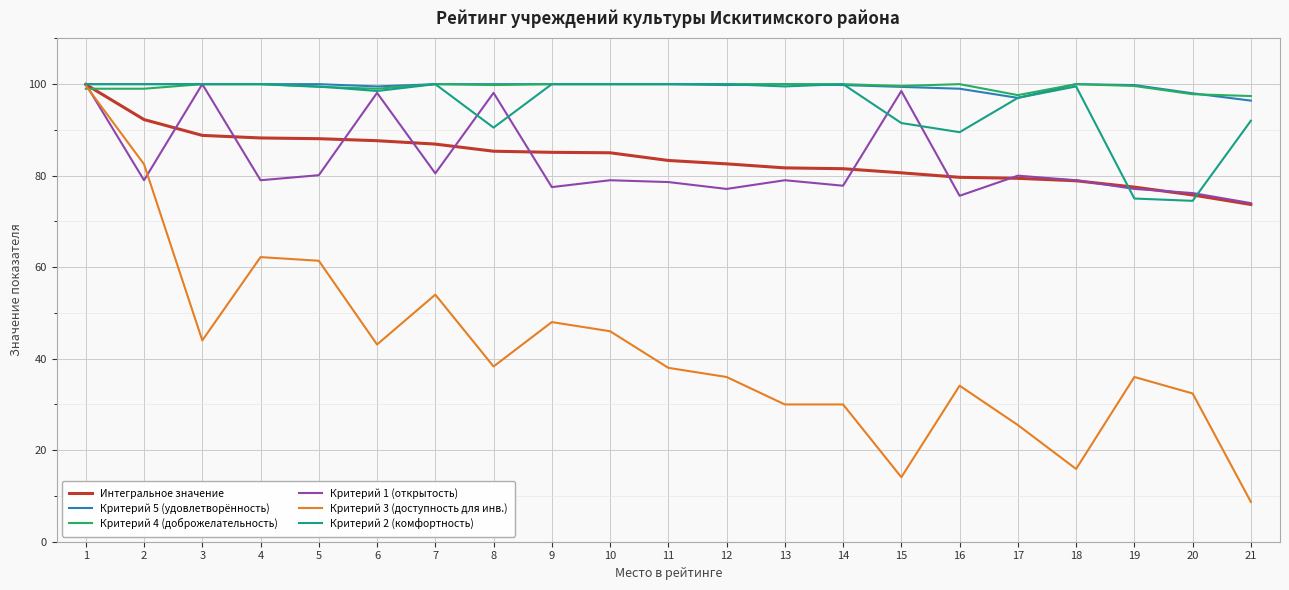

What is the maximum value for Критерий 5 (удовлетворённость)?

100.0